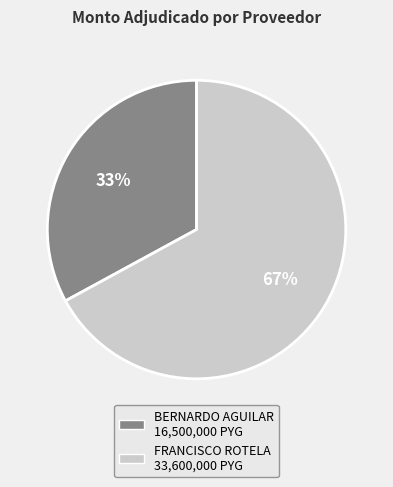

Is there a majority slice in this chart?

Yes